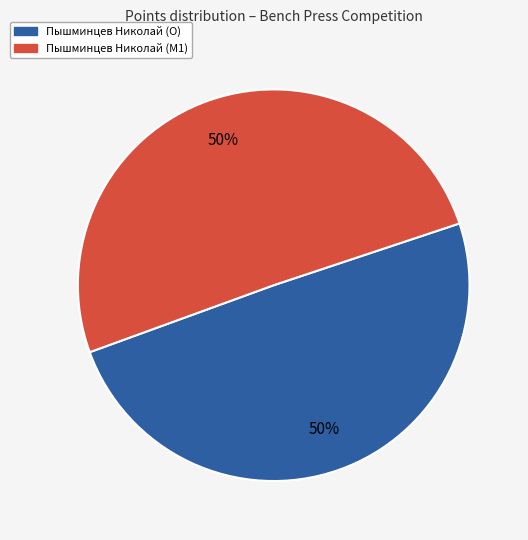

To the nearest percent, what is the average slice percentage?

50%